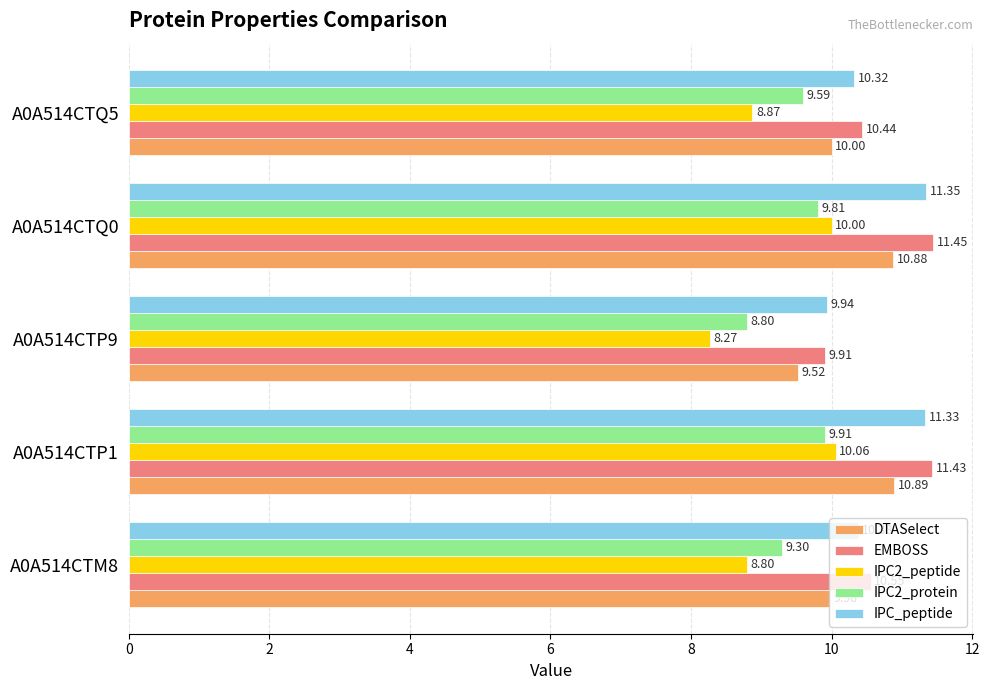

At A0A514CTQ5, list the series in order from largest to smallest.

EMBOSS, IPC_peptide, DTASelect, IPC2_protein, IPC2_peptide